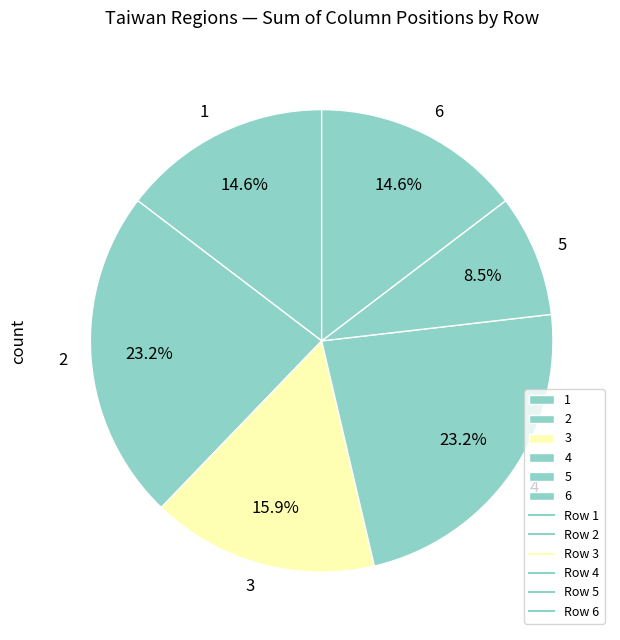

How many slices are in this pie chart?

6